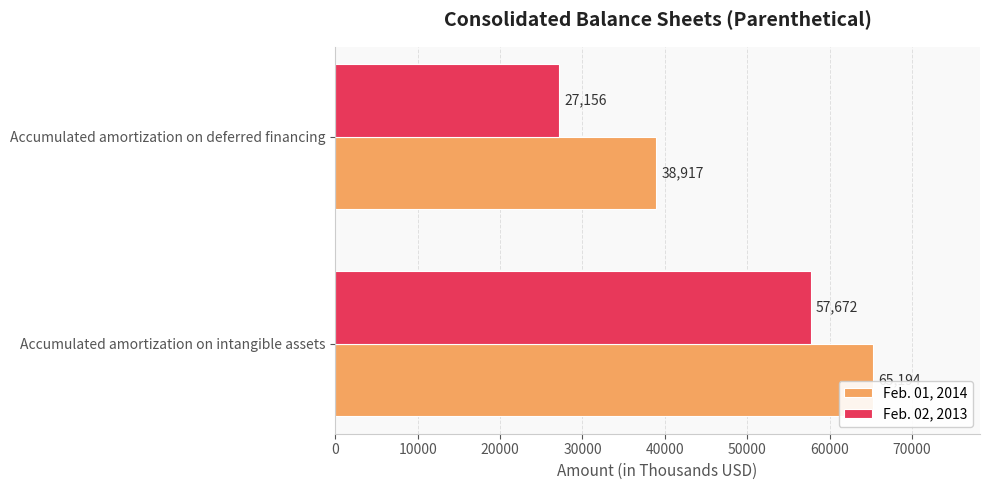

True or false: Feb. 02, 2013 has a value of 27156 at Accumulated amortization on deferred financing.

True